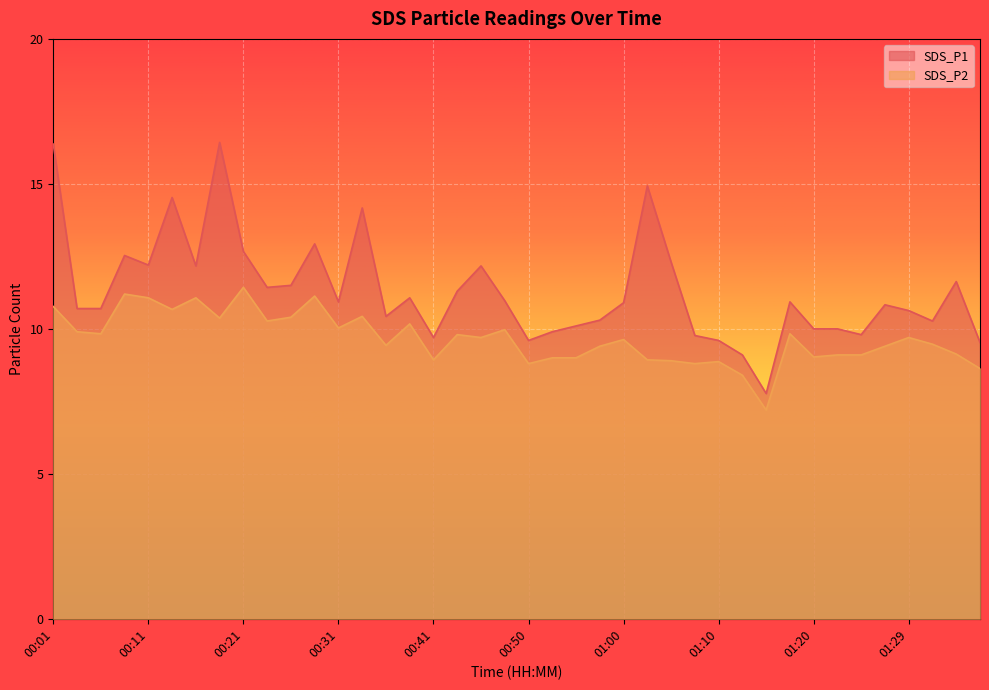

Rank the series at 01:15 from highest to lowest value.

SDS_P1, SDS_P2